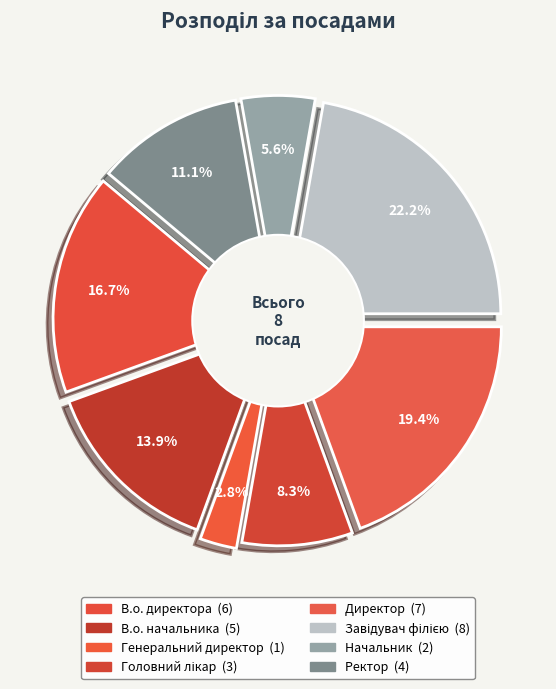

Combined, what portion of the pie is Начальник and Генеральний директор?

8.3%